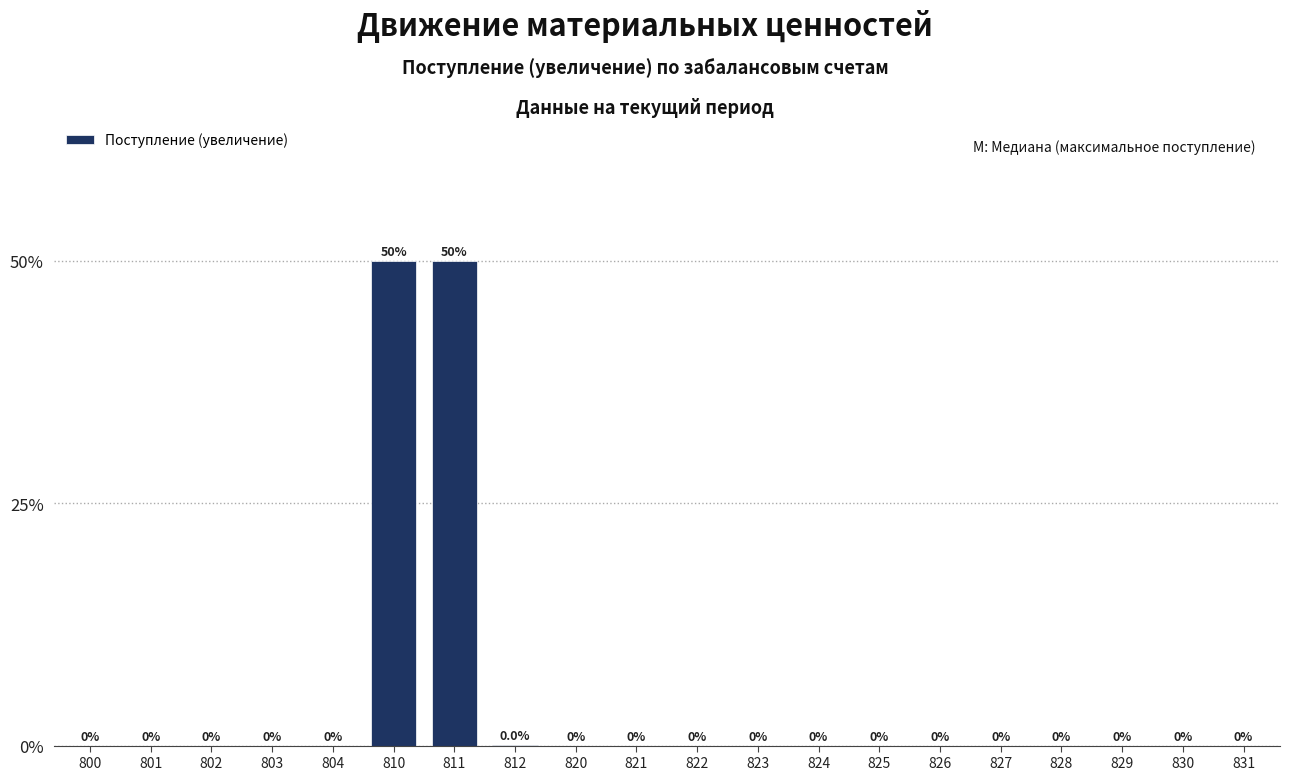

Which category has the highest value across all series?

810